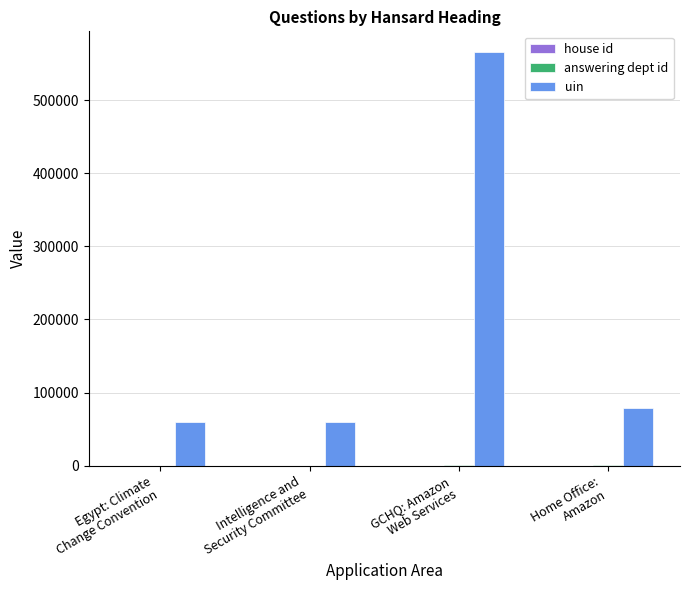

Which series has the largest total across all categories?

uin